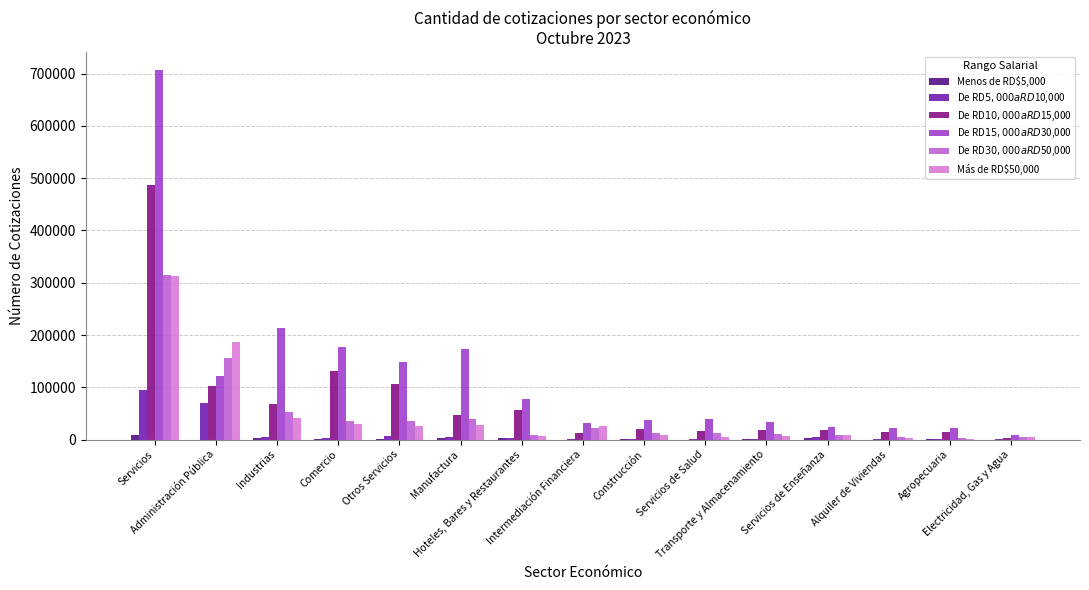

What is the maximum value shown in the chart?

706005